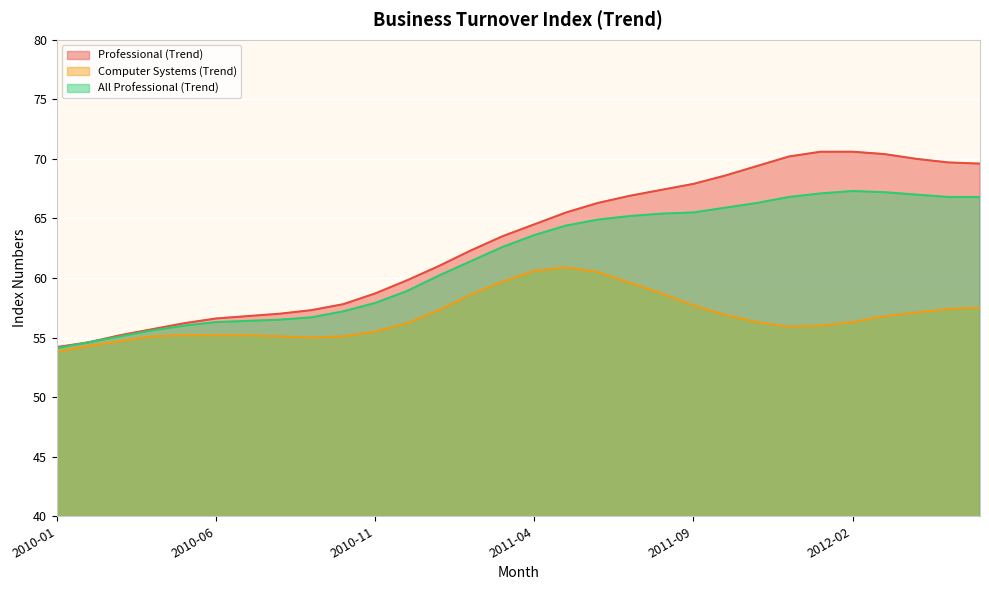

Reading left to right, extract all data points from this chart.

Professional (Trend): 54.2	54.6	55.2	55.7	56.2	56.6	56.8	57.0	57.3	57.8	58.7	59.8	61.0	62.3	63.5	64.5	65.5	66.3	66.9	67.4	67.9	68.6	69.4	70.2	70.6	70.6	70.4	70.0	69.7	69.6
Computer Systems (Trend): 53.8	54.3	54.7	55.1	55.2	55.2	55.2	55.1	55.0	55.1	55.5	56.2	57.3	58.6	59.7	60.6	60.9	60.5	59.6	58.7	57.7	56.9	56.3	55.9	56.0	56.3	56.8	57.1	57.4	57.5
All Professional (Trend): 54.1	54.6	55.1	55.6	56.0	56.3	56.4	56.5	56.7	57.2	57.9	58.9	60.2	61.4	62.6	63.6	64.4	64.9	65.2	65.4	65.5	65.9	66.3	66.8	67.1	67.3	67.2	67.0	66.8	66.8